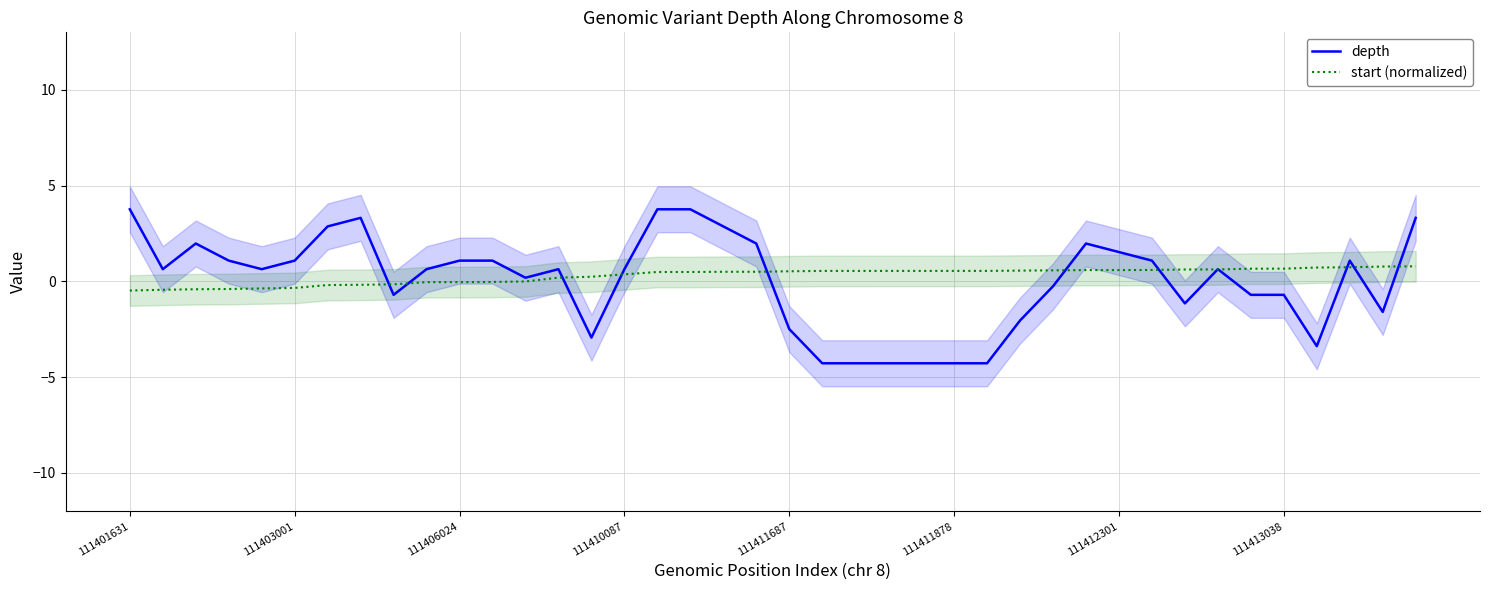

What is the total value across all series at 111401631?

3.3